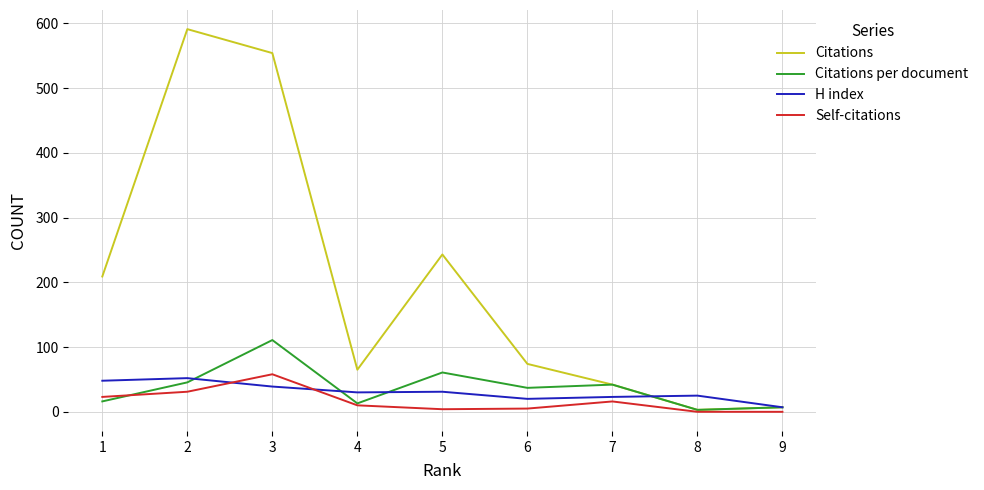

What is the total value across all series at 4?

118.0